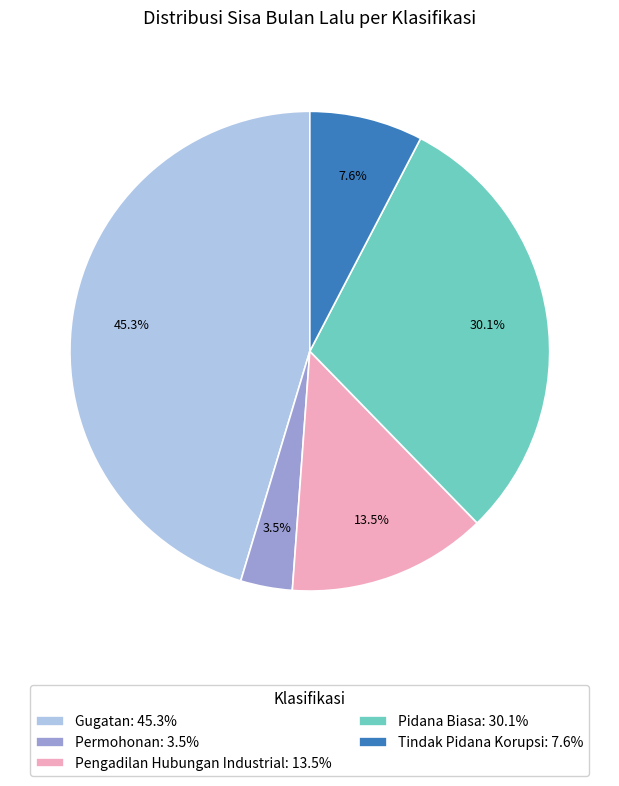

Count the number of slices in the pie.

5